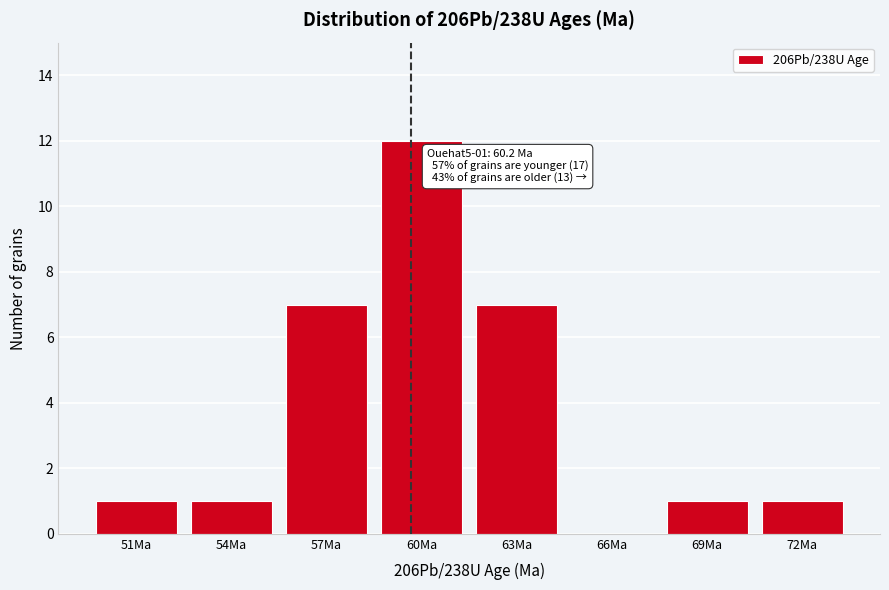

Reading right to left, what are all the values shown in this chart?

72Ma=1	69Ma=1	66Ma=0	63Ma=7	60Ma=12	57Ma=7	54Ma=1	51Ma=1